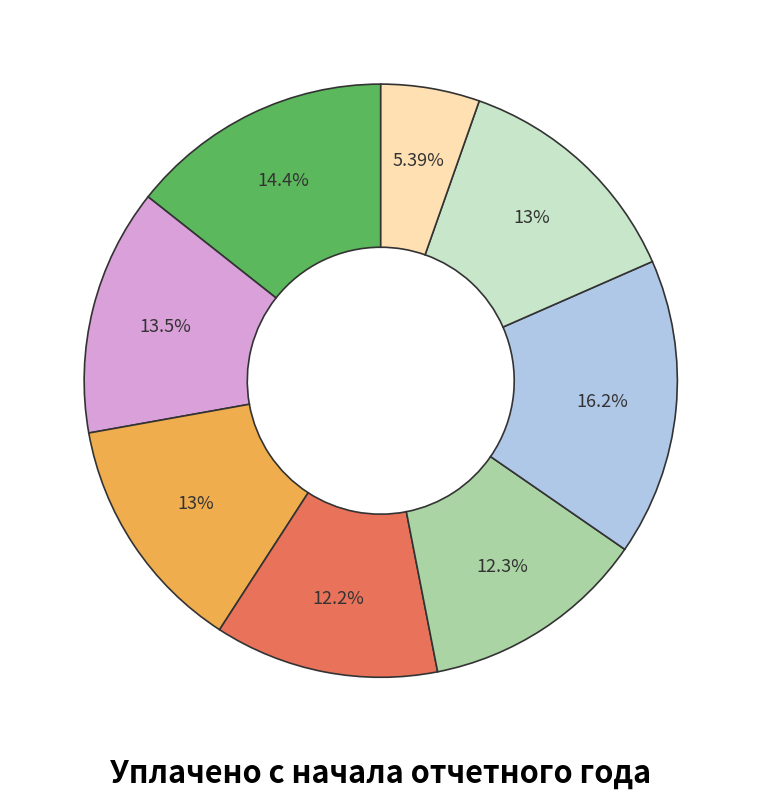

Does any single category account for the majority?

No